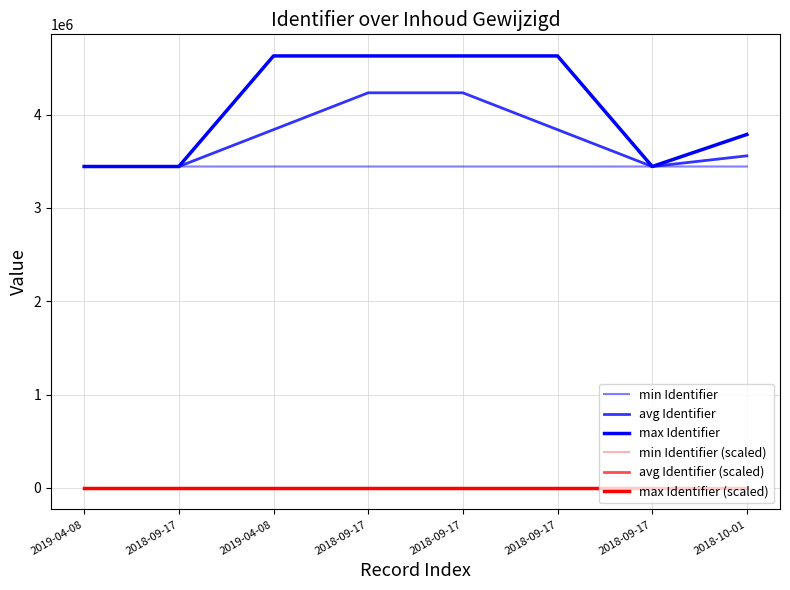

What is the difference between the maximum and minimum values in the max Identifier (scaled) series?

1.0